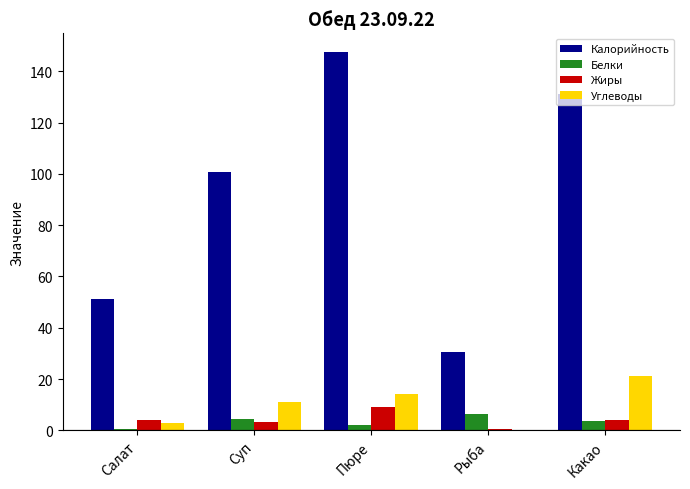

How many values in the Углеводы series exceed 11?

3